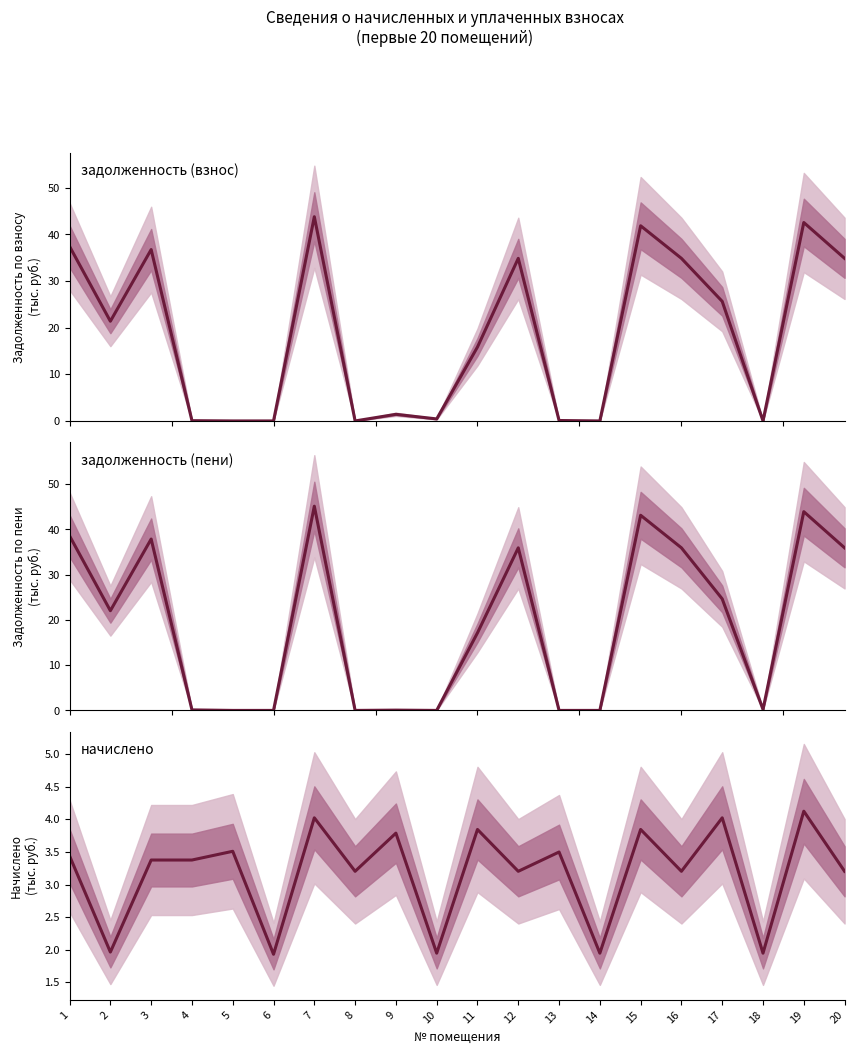

At which label is задолженность (пени) closest to 22?

2